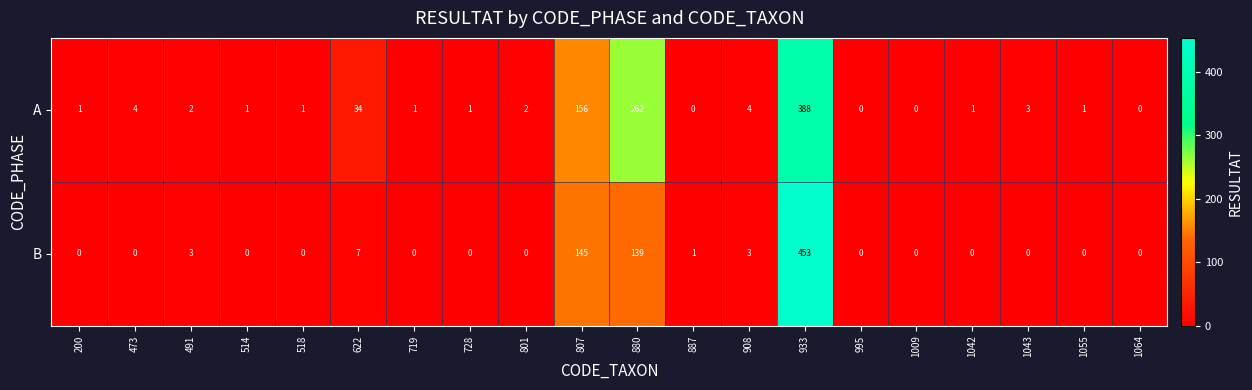

List the series in order of their peak value, highest first.

B, A